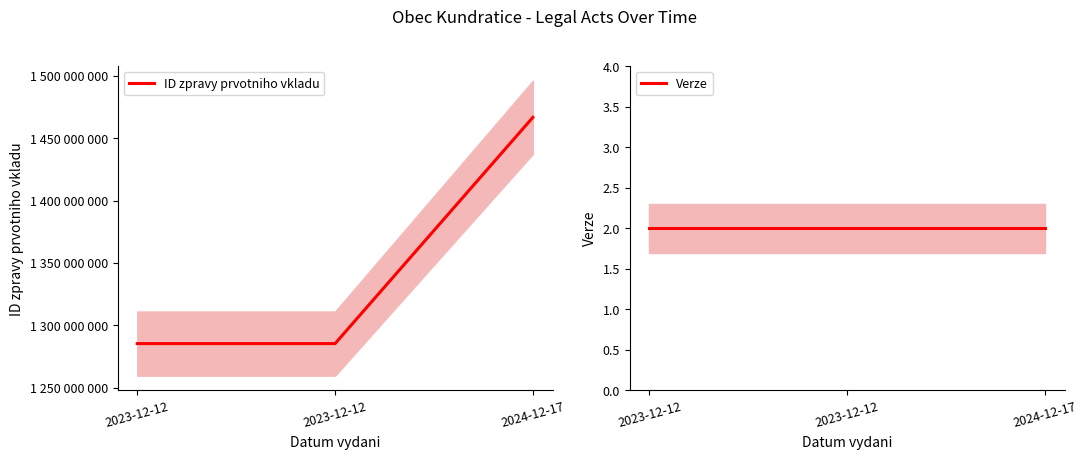

Reading left to right, list all the values displayed in this chart.

ID zpravy prvotniho vkladu: 1285376367	1285377358	1466754774
Verze: 2	2	2